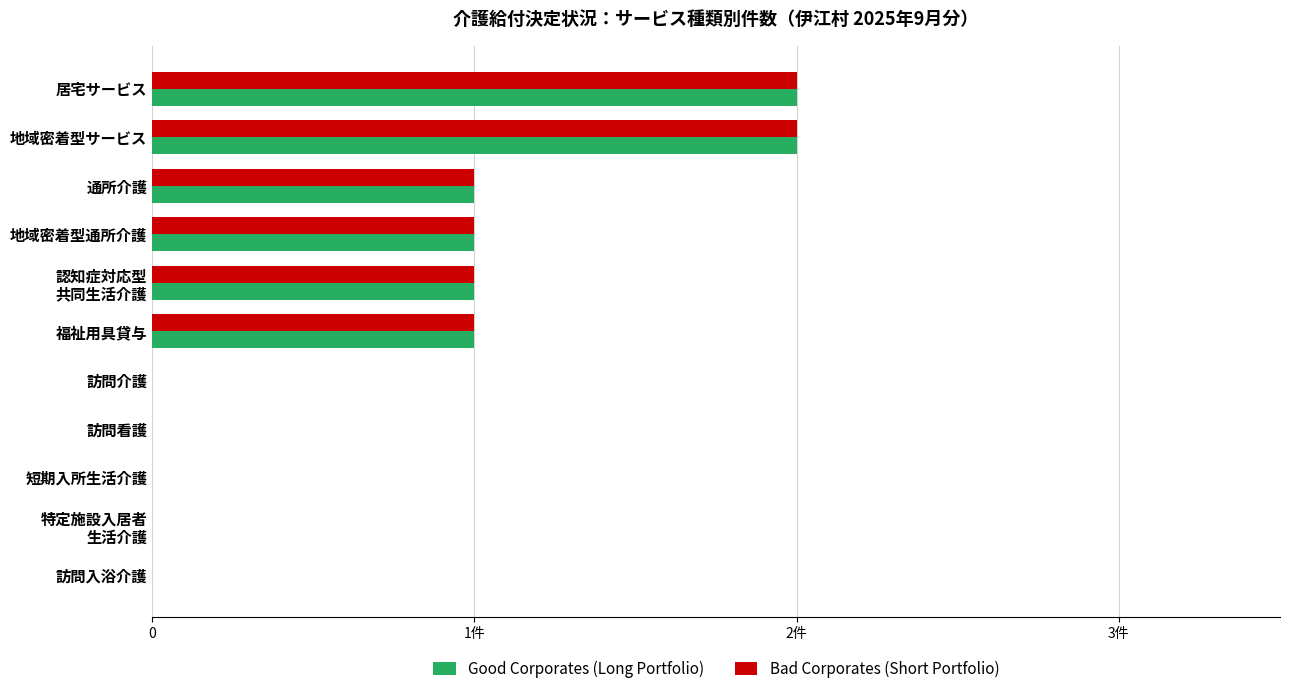

What is the value of the Good Corporates (Long Portfolio) bar at the 5th from the left?

1